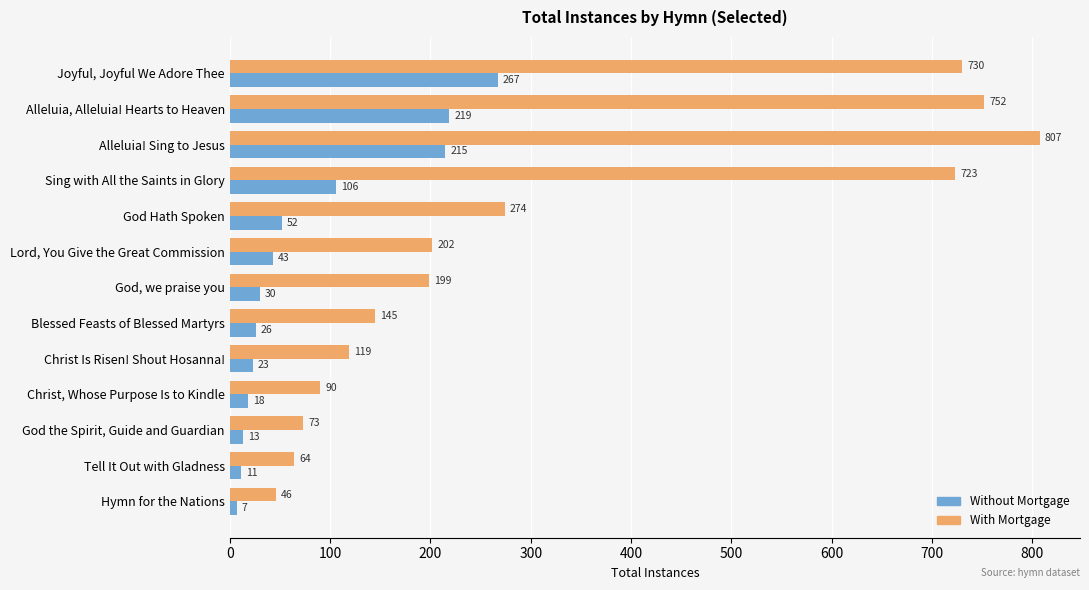

Is it true that With Mortgage equals 145 at Blessed Feasts of Blessed Martyrs?

True